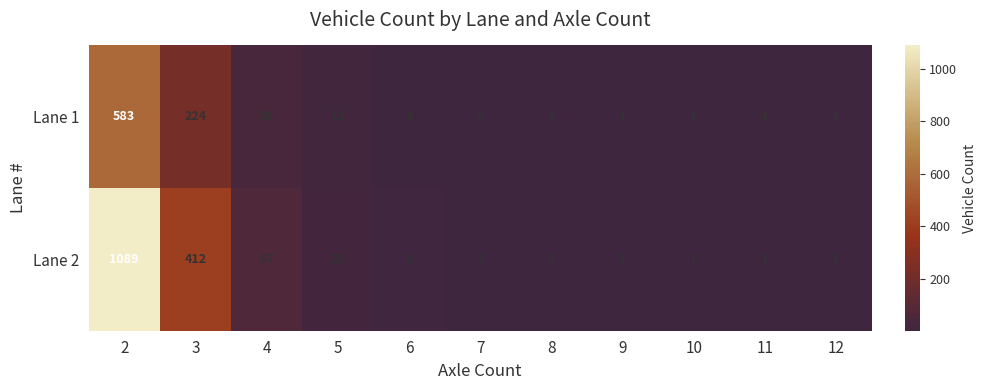

Which series has the largest range (max minus min)?

Lane 2